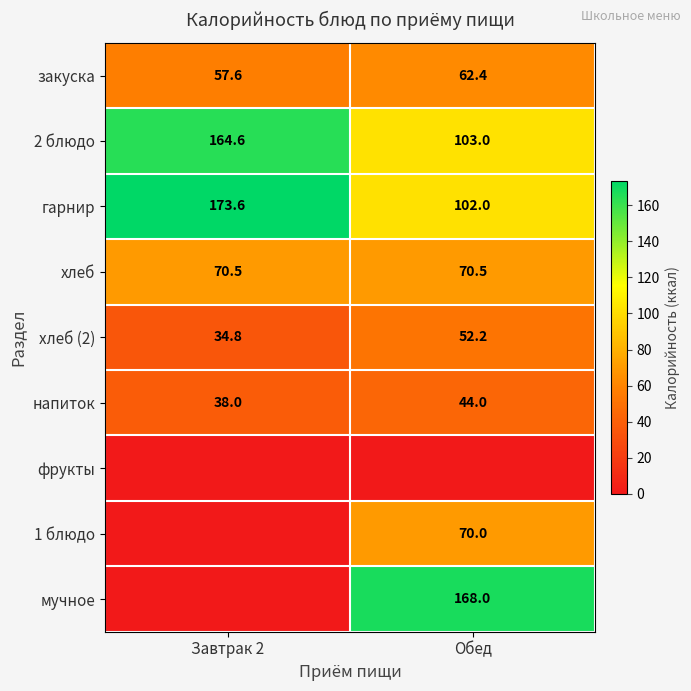

What is the total value across all series at Завтрак 2?

539.0